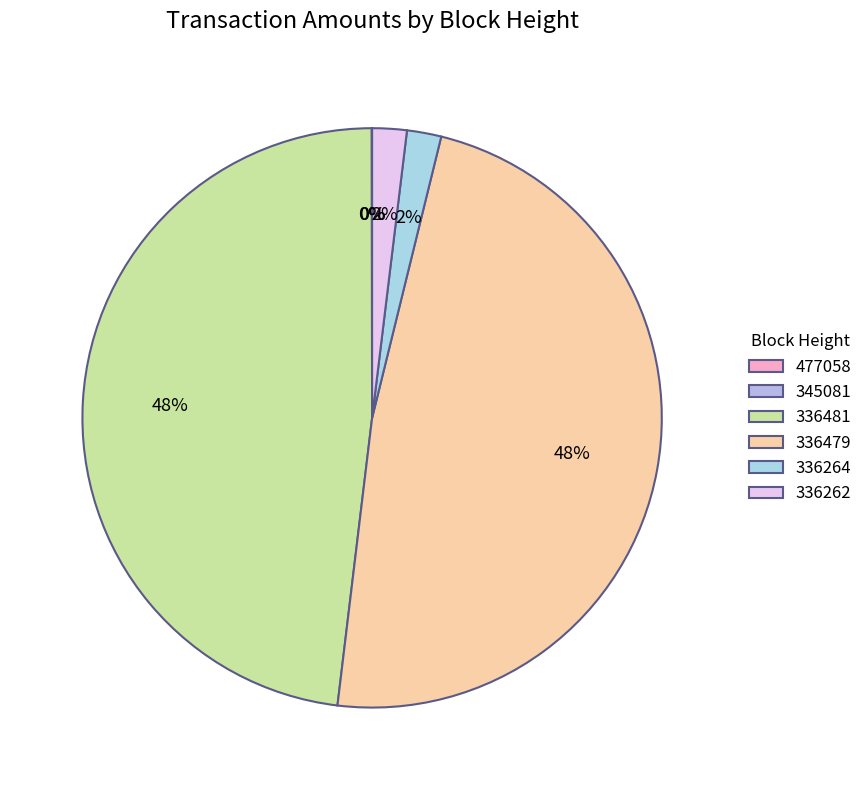

What is the change in value from 336479 to 336262?

-4800